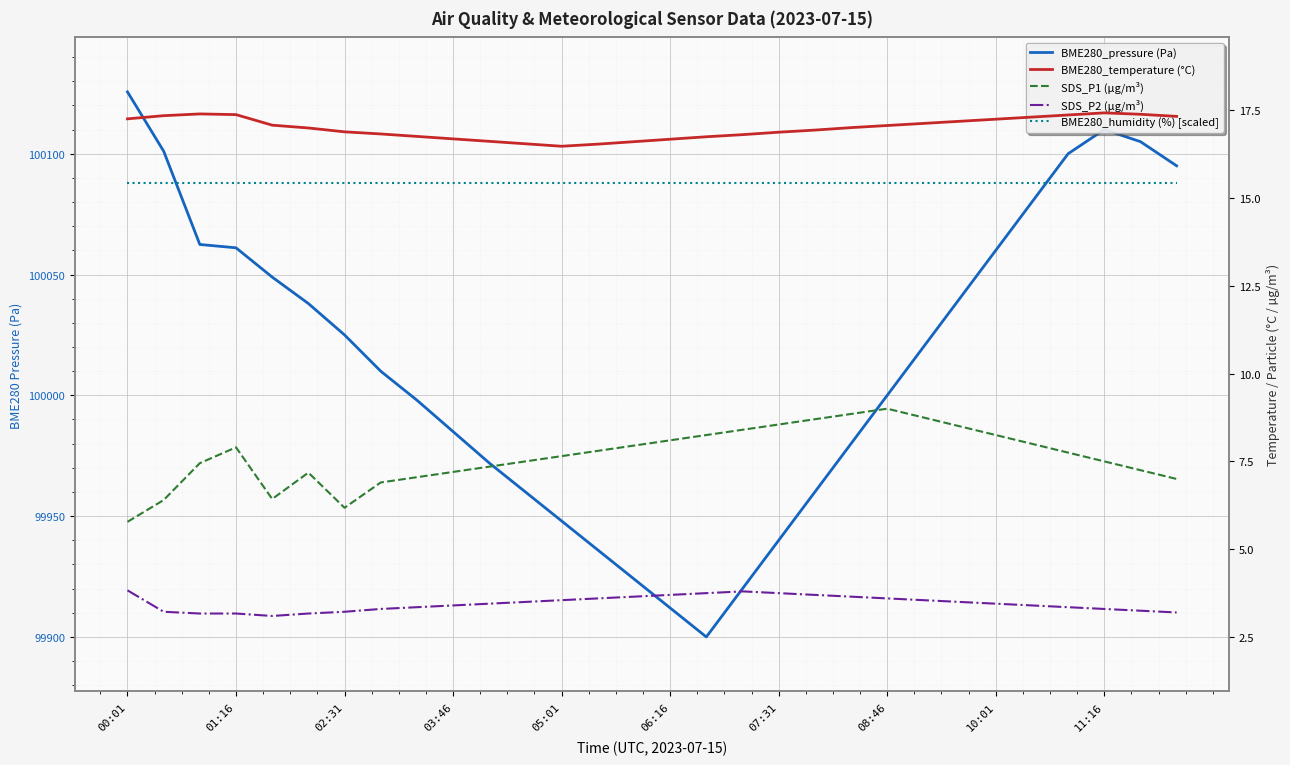

How many interior local valleys does the BME280_pressure (Pa) series have?

1